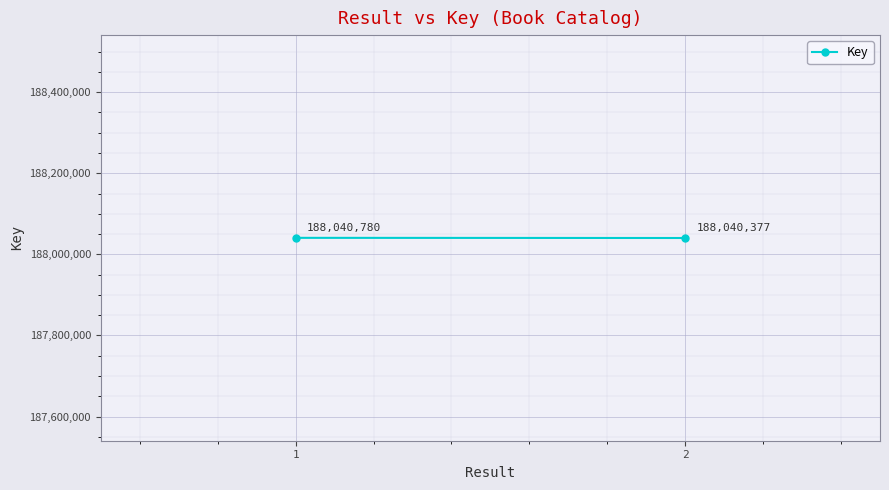

Approximately how many times larger is the value at 1 compared to 2?

1.0